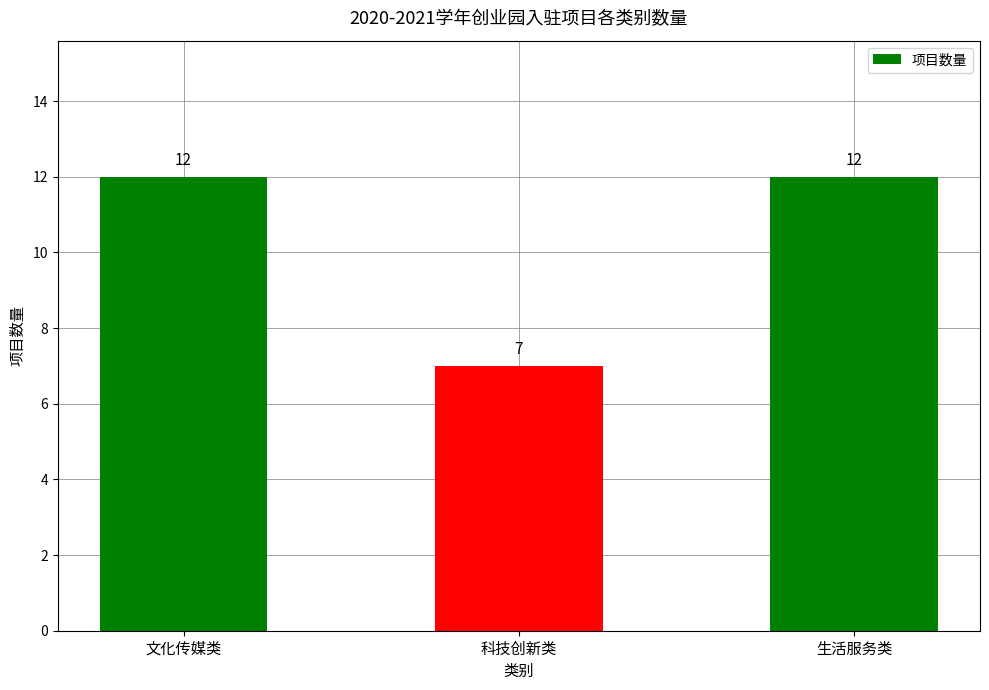

Reading left to right, list all the values displayed in this chart.

文化传媒类=12	科技创新类=7	生活服务类=12